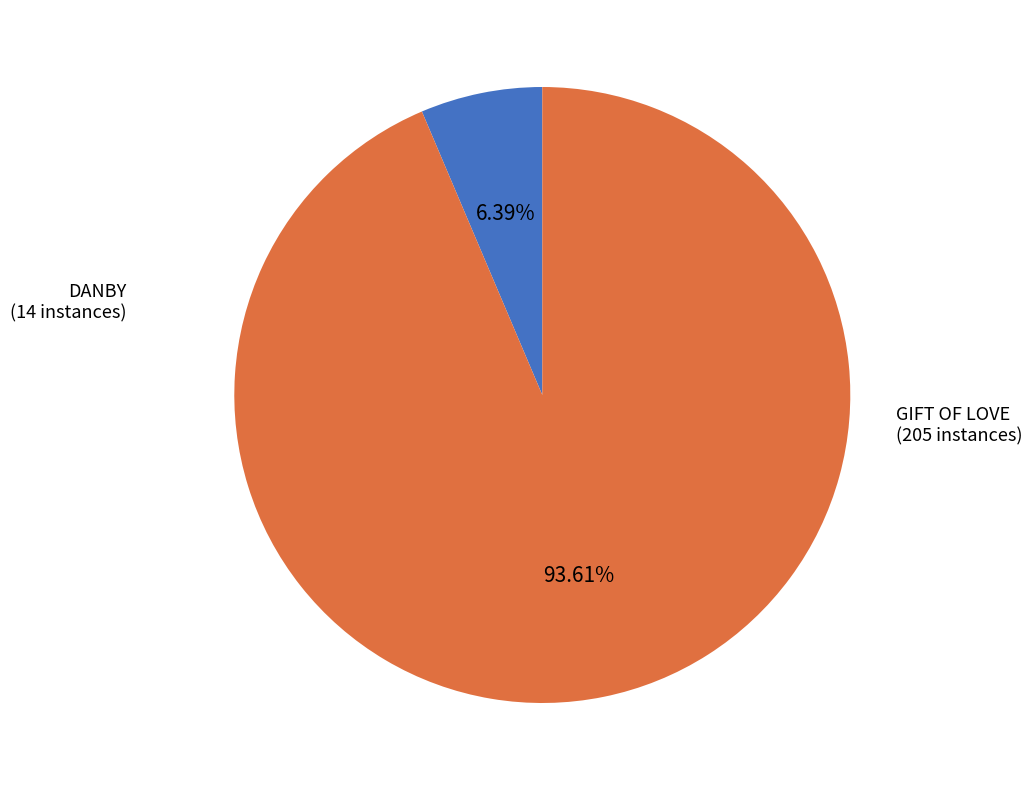

Does any single category account for the majority?

Yes